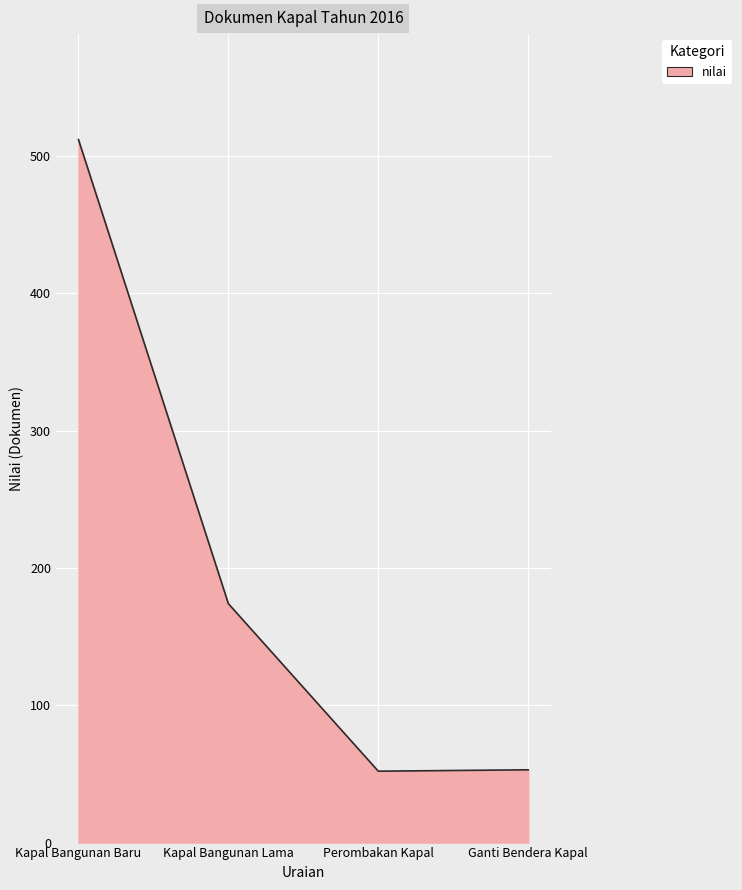

What is the difference between the second highest and second lowest values?

121